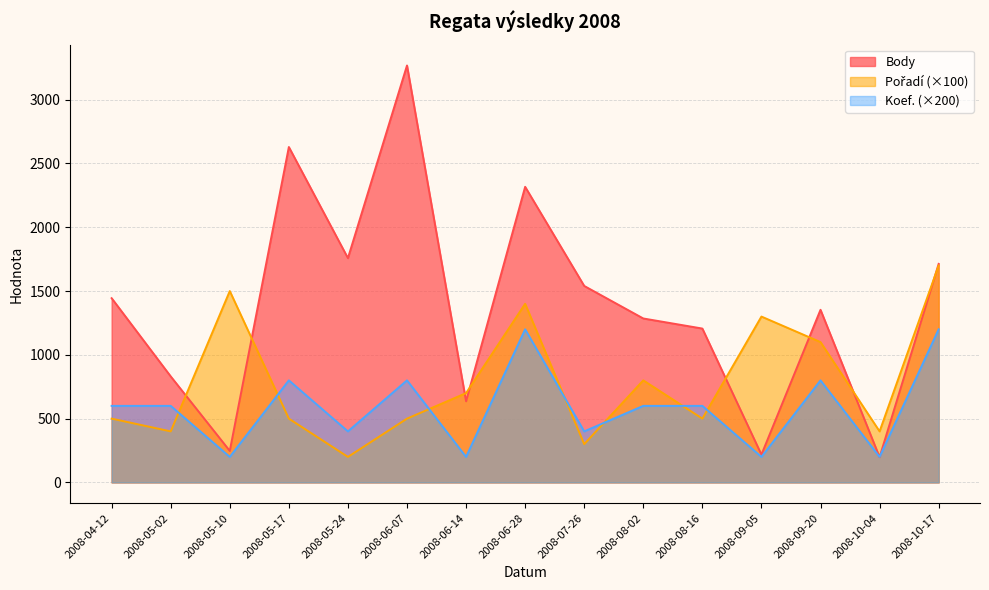

What is the minimum value for Pořadí?

200